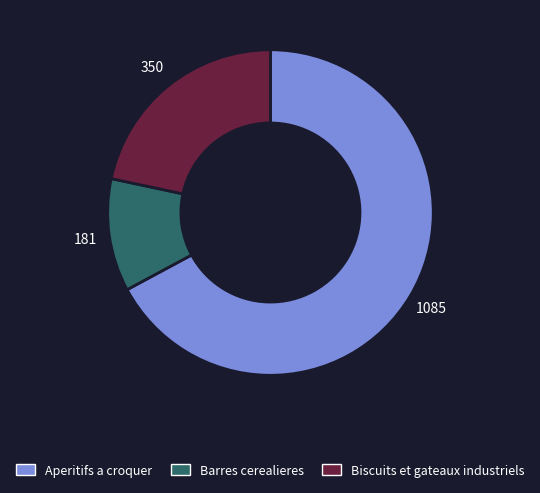

Is there a majority slice in this chart?

Yes